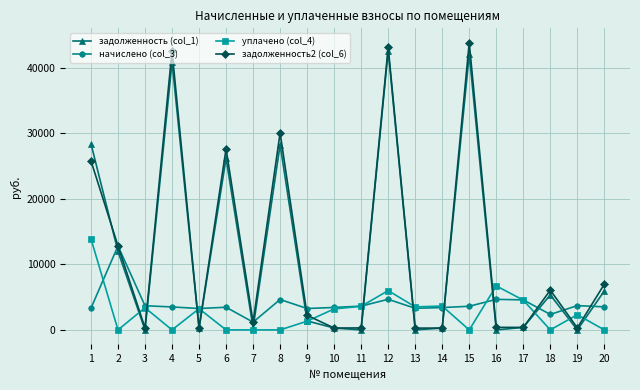

Between which two adjacent categories do уплачено (col_4) and задолженность2 (col_6) first intersect?

2 and 3